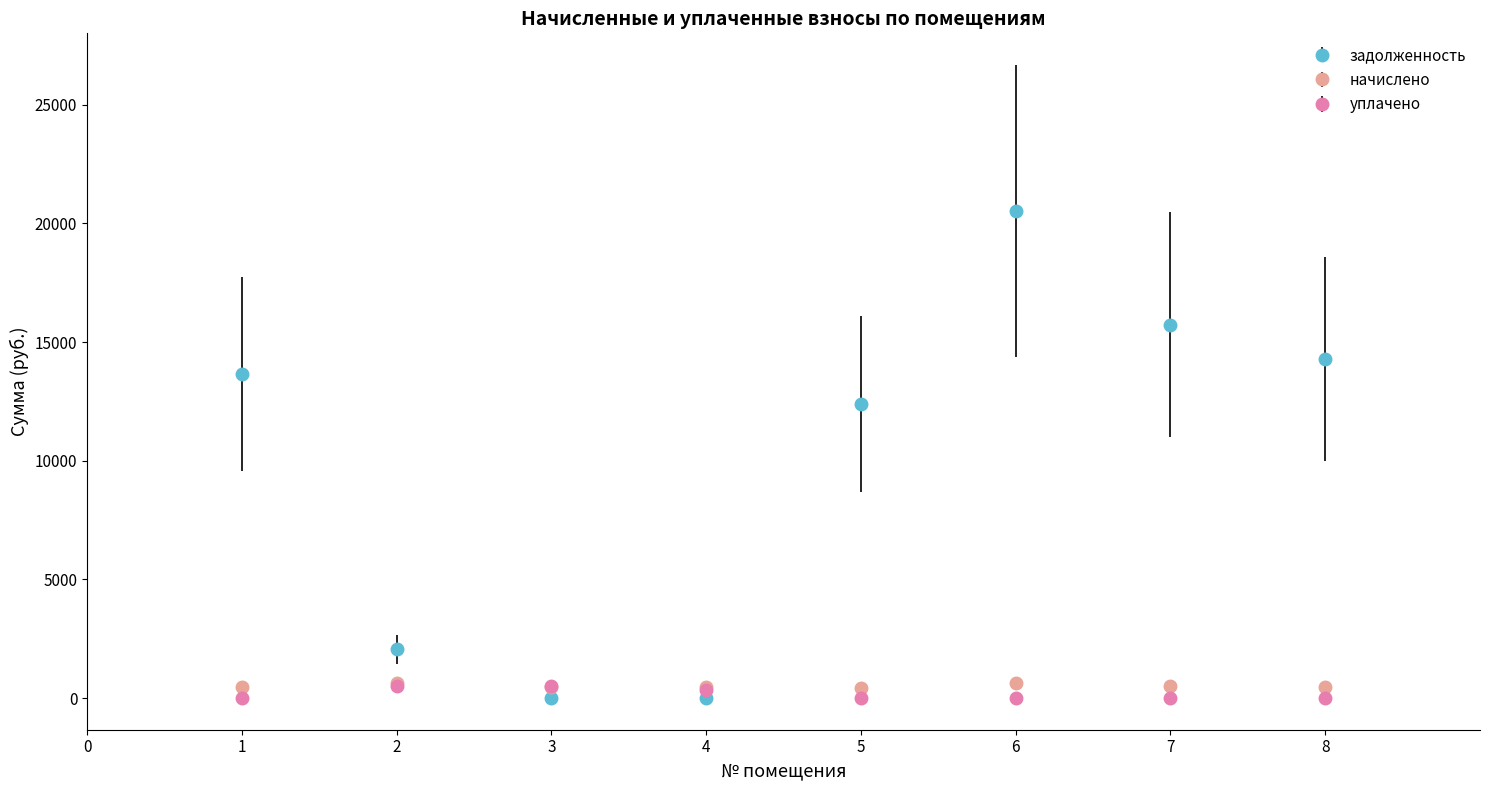

Between 3 and 7, which series saw the biggest shift?

задолженность